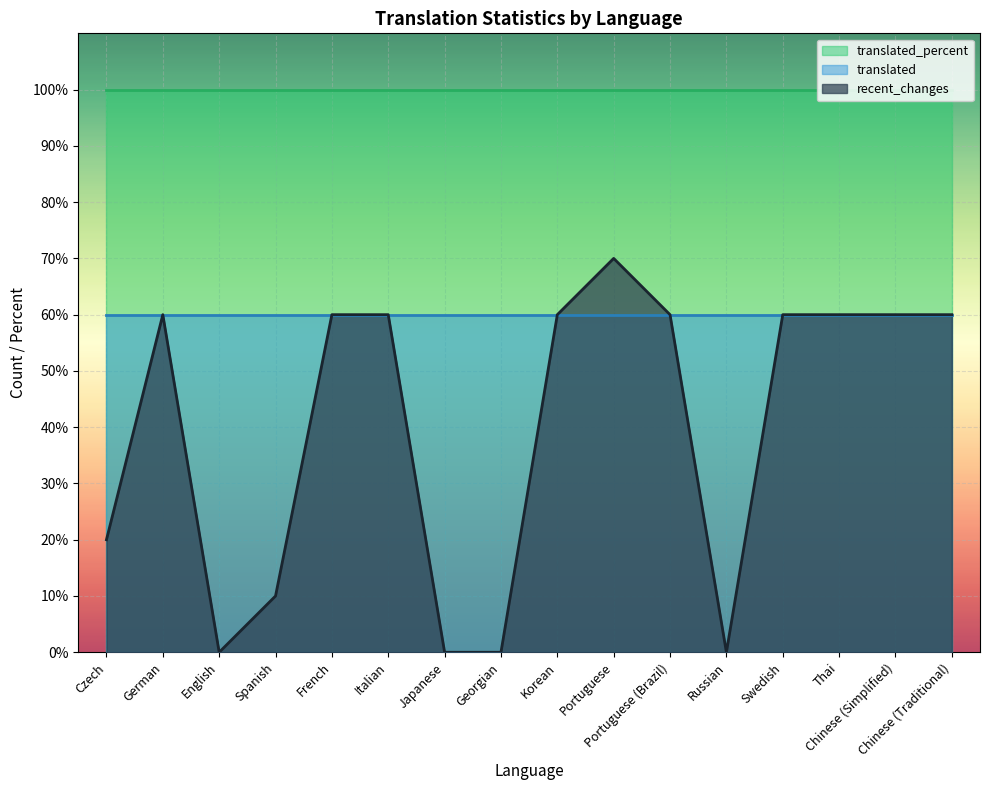

True or false: translated and translated_percent cross at least once.

False